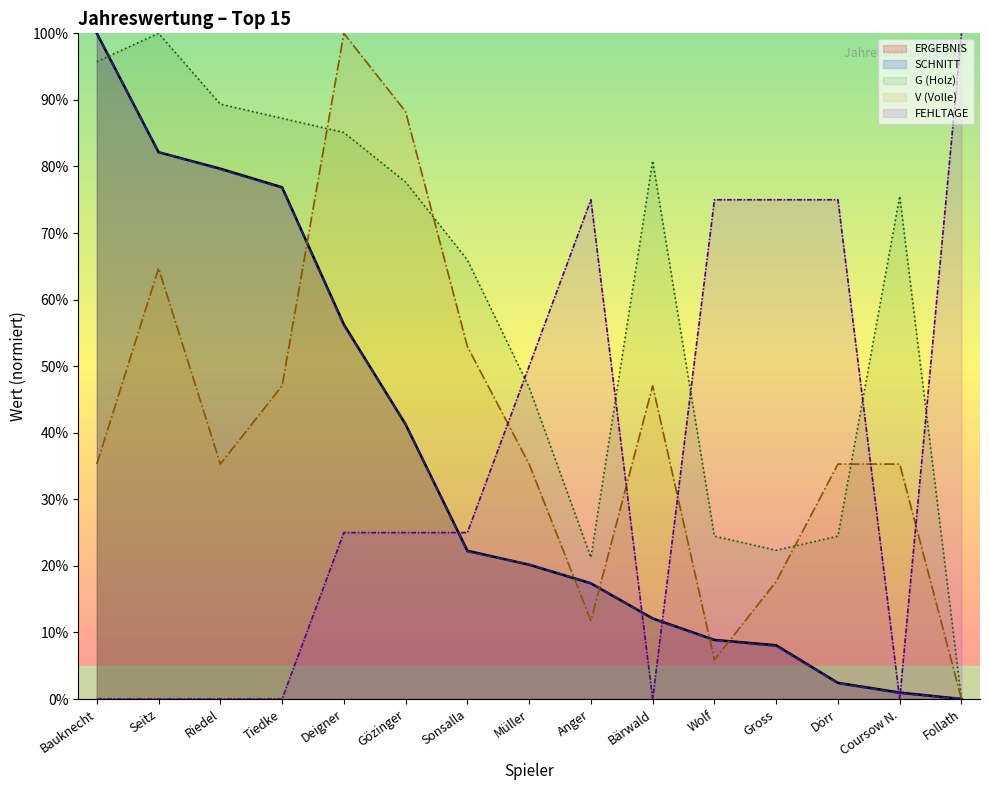

What is the label of the 6th point from the right?

Bärwald